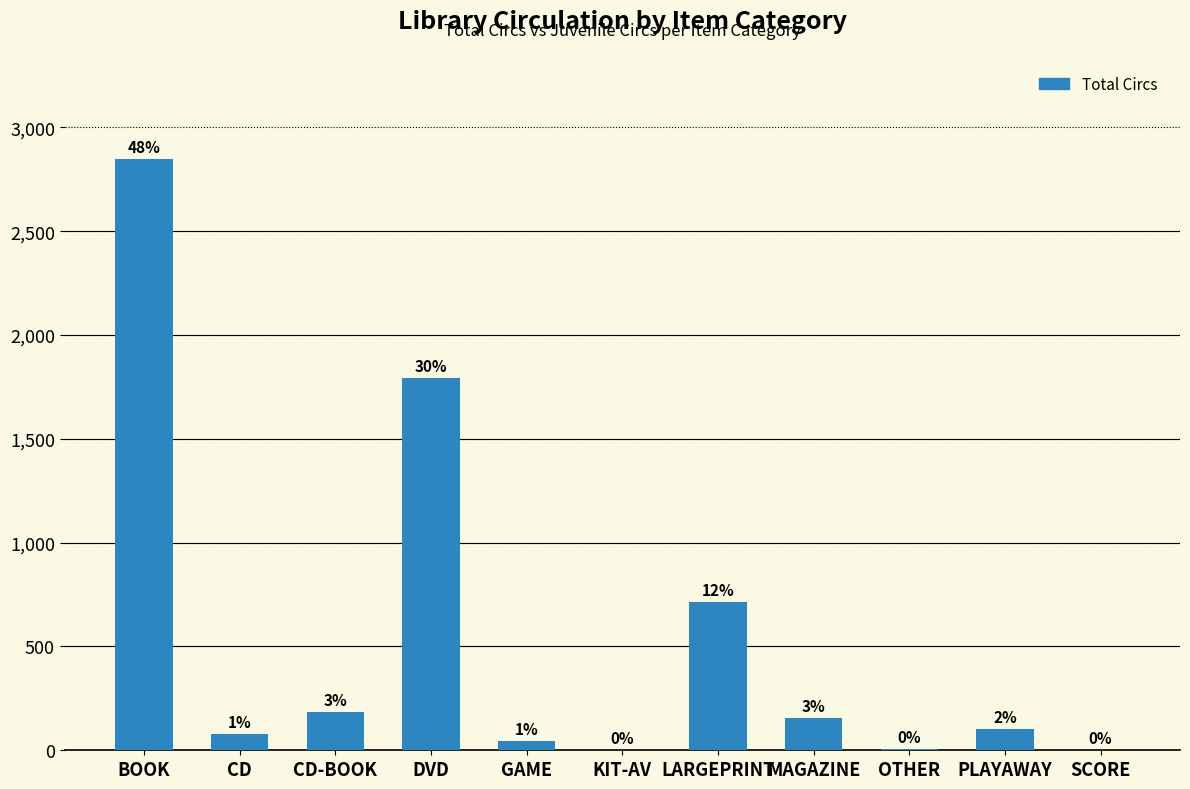

What is the sum of the values at PLAYAWAY and SCORE?

105